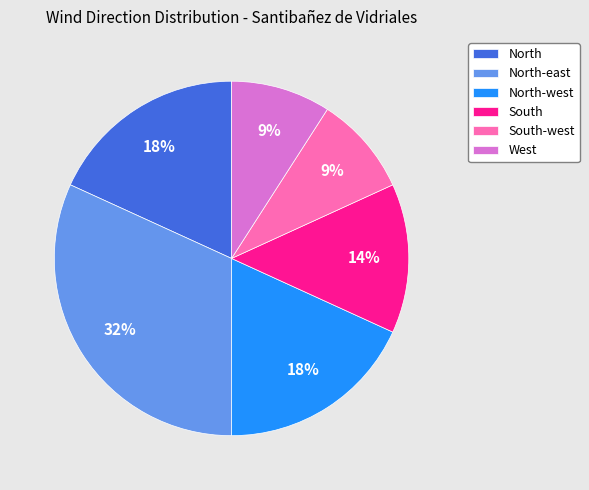

To the nearest percent, what portion does North-east represent?

32%